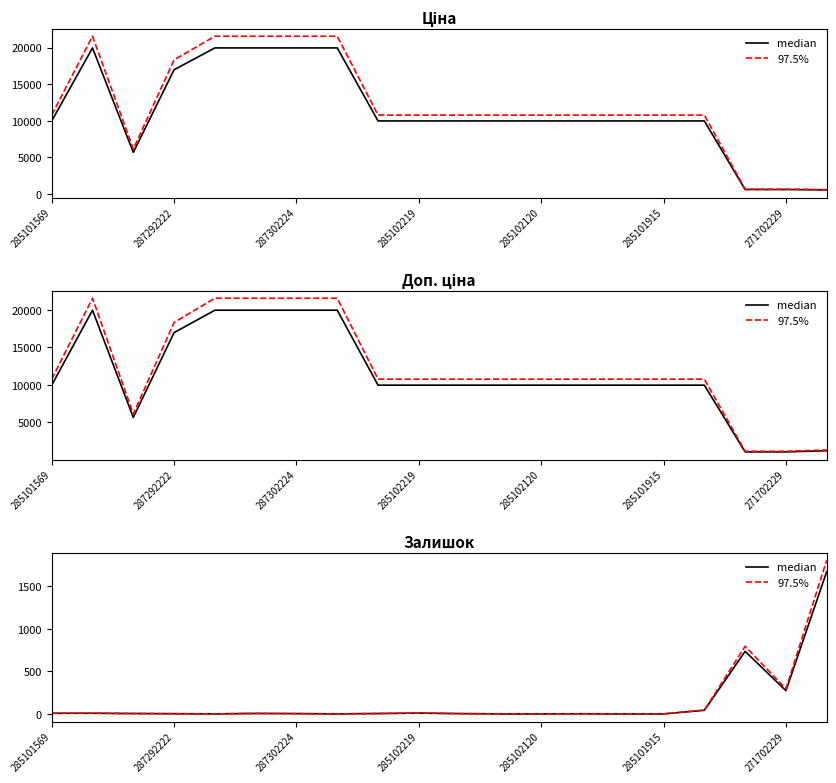

What is the average value of the 97.5% series?

149.6